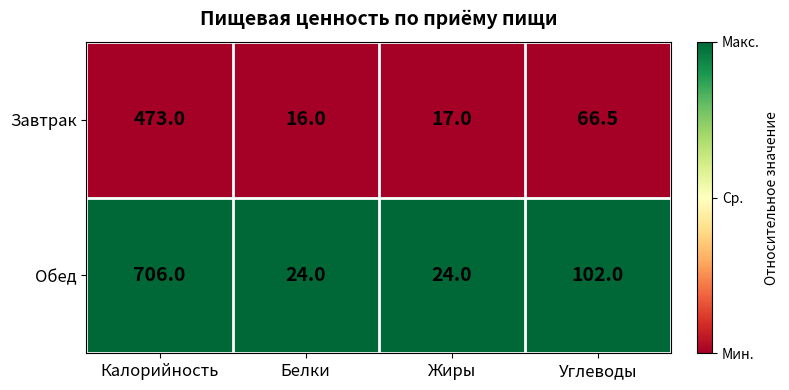

What is the total value across all series at Углеводы?

168.5